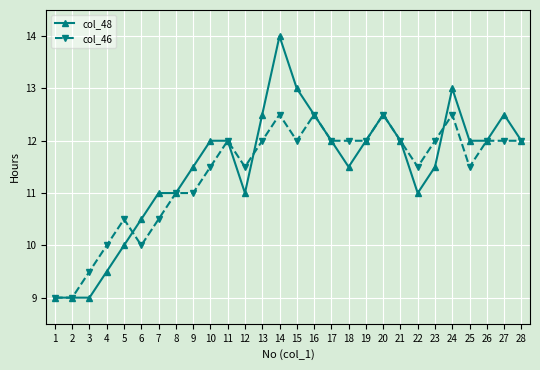

What is the average value of the col_46 series?

11.4